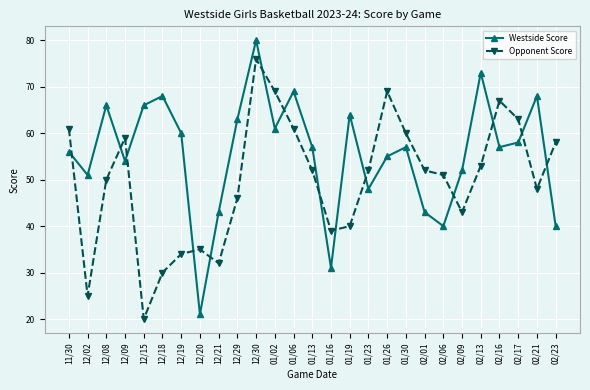

The Westside Score series shows 66 at 02/01. True or false?

False